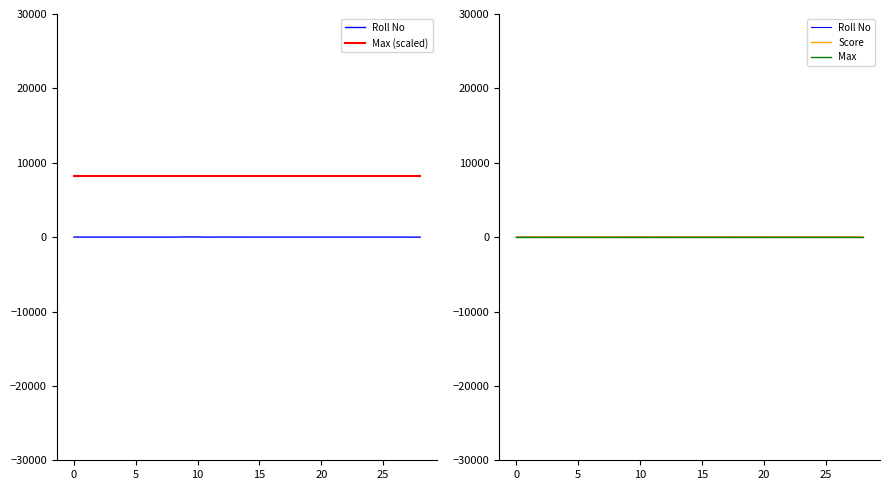

What is the highest value of the Max (scaled) series?

8250